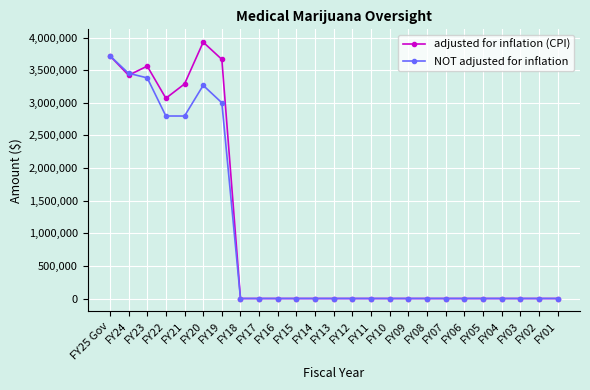

How many data points in adjusted for inflation (CPI) are above 0?

7